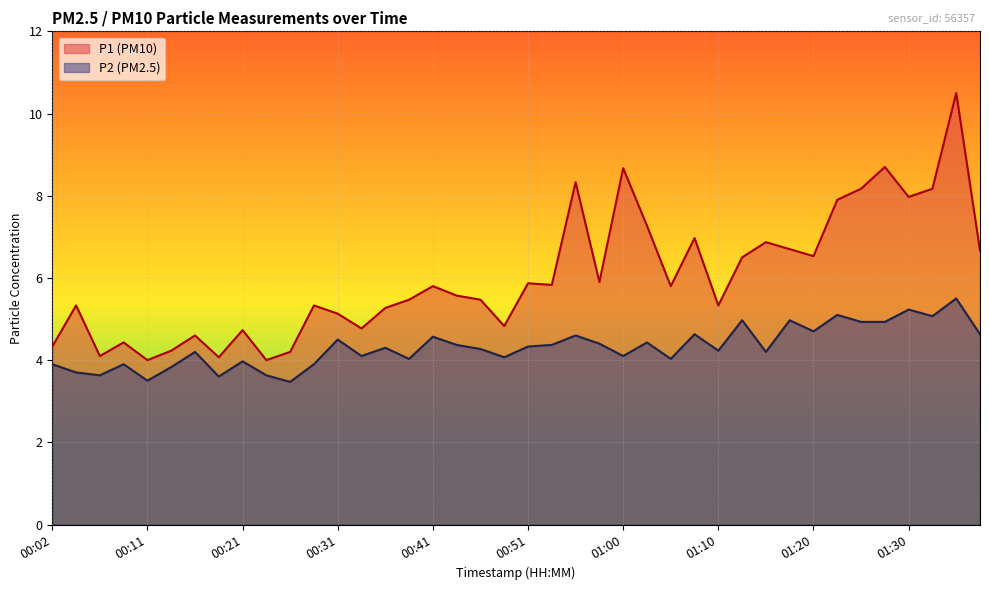

True or false: P1 and P2 cross at least once.

False